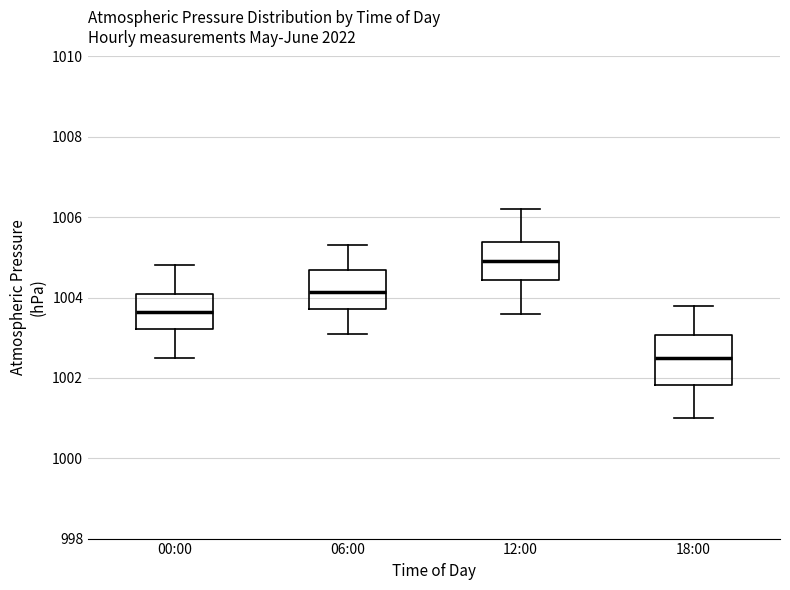

Where is the lower edge of the box for 12:00 on the y-axis? The values are not printed on the chart, so give them approximately, as read against the axis.

1004.4